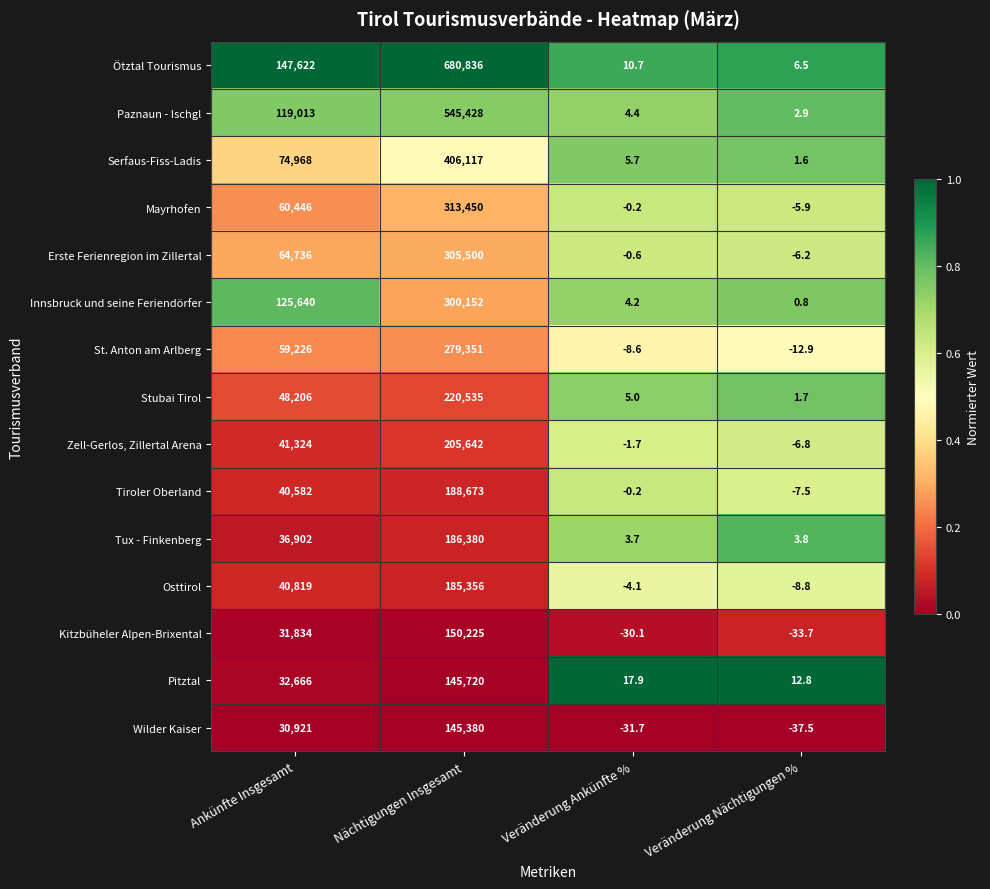

Rank the series at Ankünfte Insgesamt from lowest to highest value.

Wilder Kaiser, Kitzbüheler Alpen-Brixental, Pitztal, Tux - Finkenberg, Tiroler Oberland, Osttirol, Zell-Gerlos, Zillertal Arena, Stubai Tirol, St. Anton am Arlberg, Mayrhofen, Erste Ferienregion im Zillertal, Serfaus-Fiss-Ladis, Paznaun - Ischgl, Innsbruck und seine Feriendörfer, Ötztal Tourismus